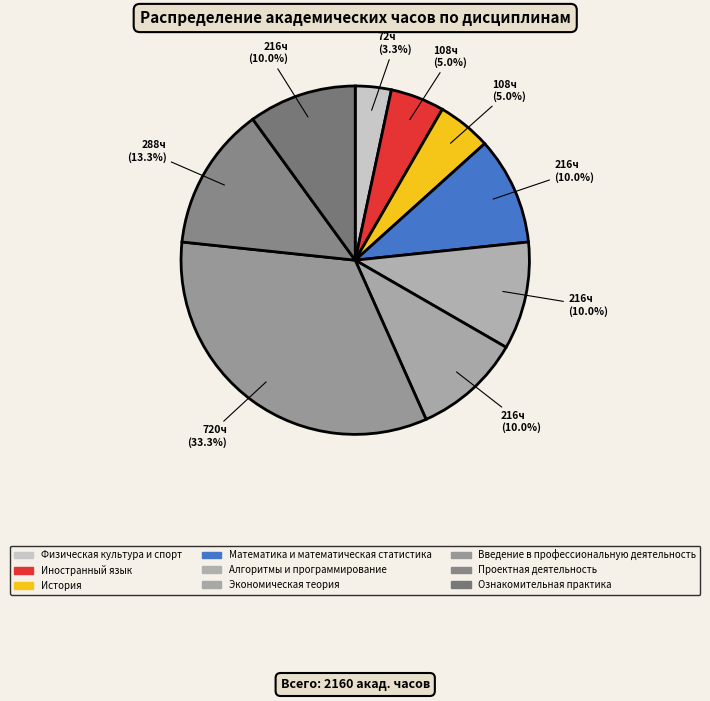

How many slices are in this pie chart?

9